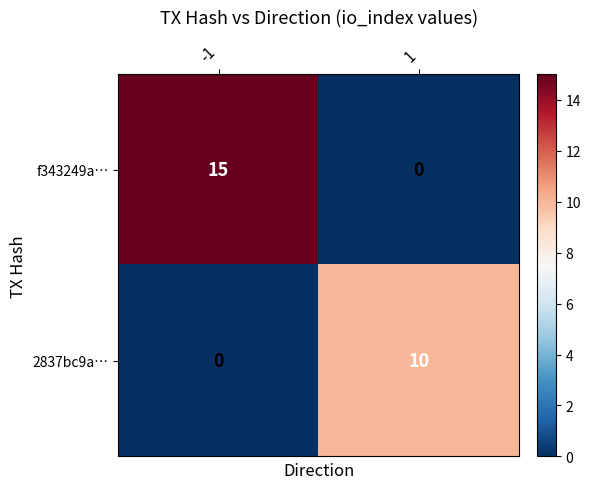

Reading right to left, extract all data points from this chart.

f343249a…: 1=0	-1=15
2837bc9a…: 1=10	-1=0